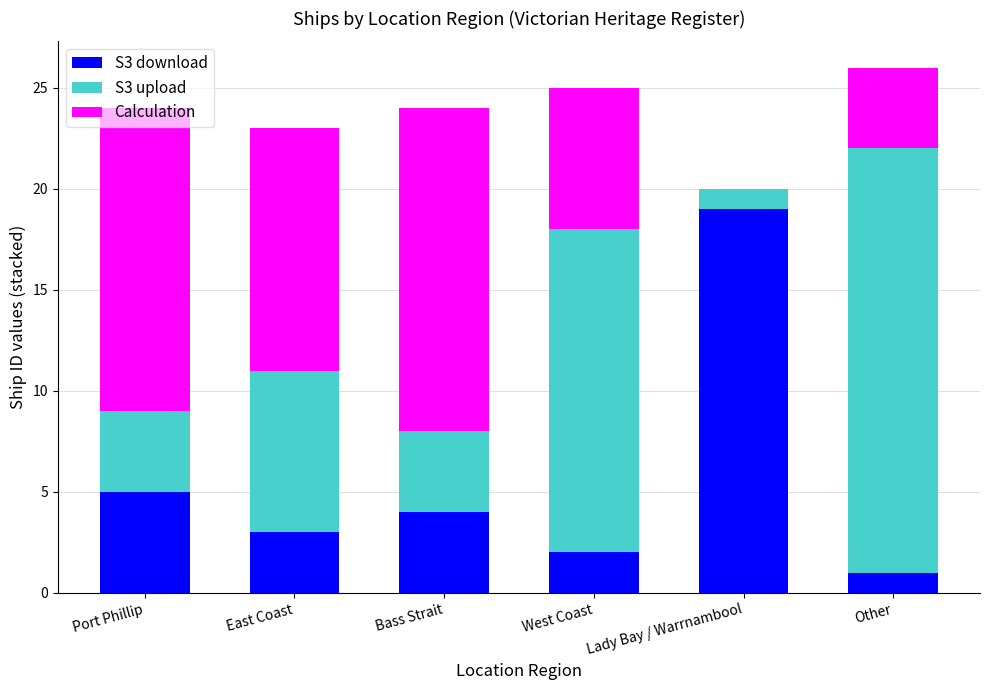

At which label is S3 download closest to 10?

Port Phillip